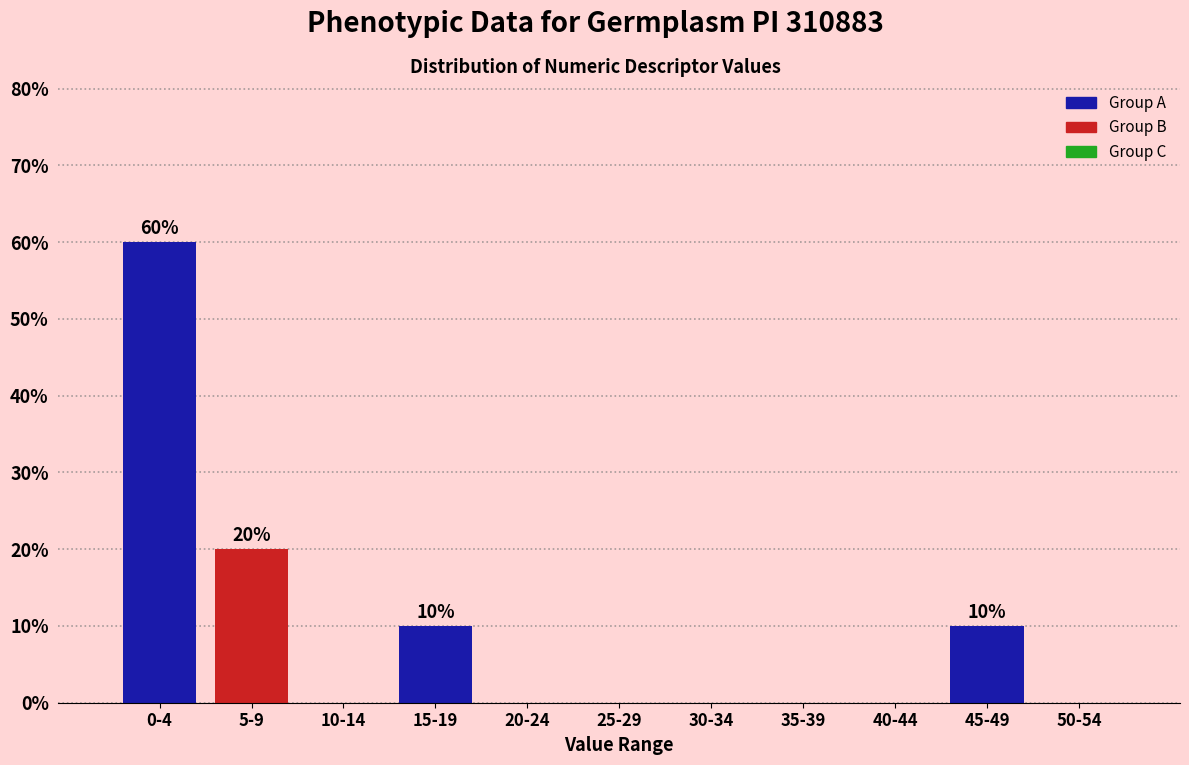

Reading left to right, extract all data points from this chart.

0-4=60	5-9=20	10-14=0	15-19=10	20-24=0	25-29=0	30-34=0	35-39=0	40-44=0	45-49=10	50-54=0